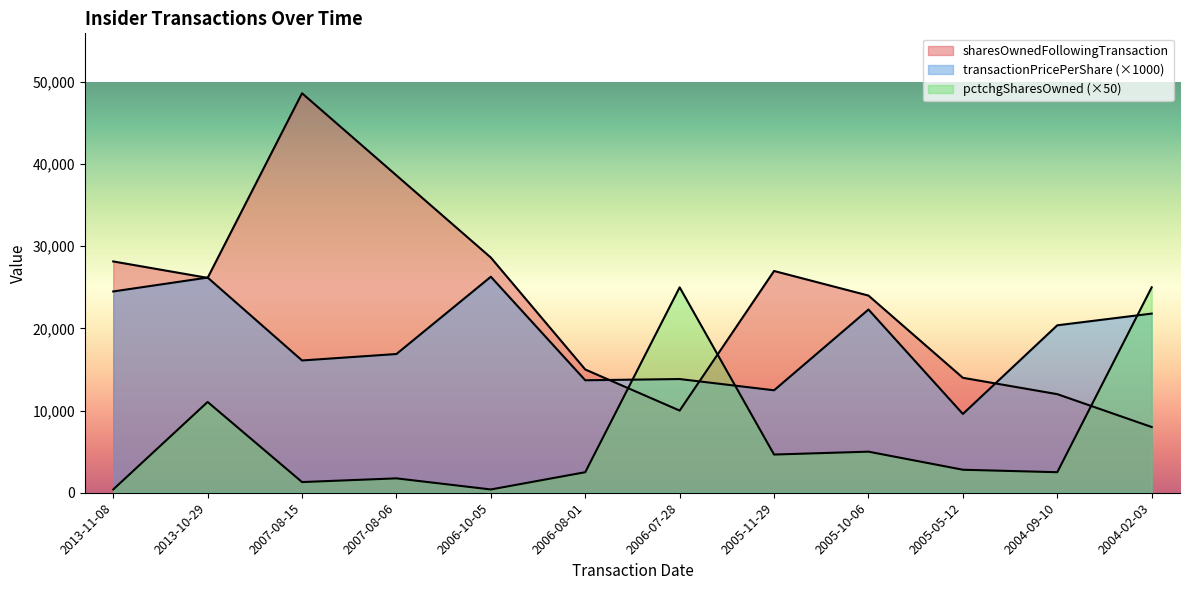

Which has a higher value, 2006-08-01 or 2005-05-12?

2006-08-01